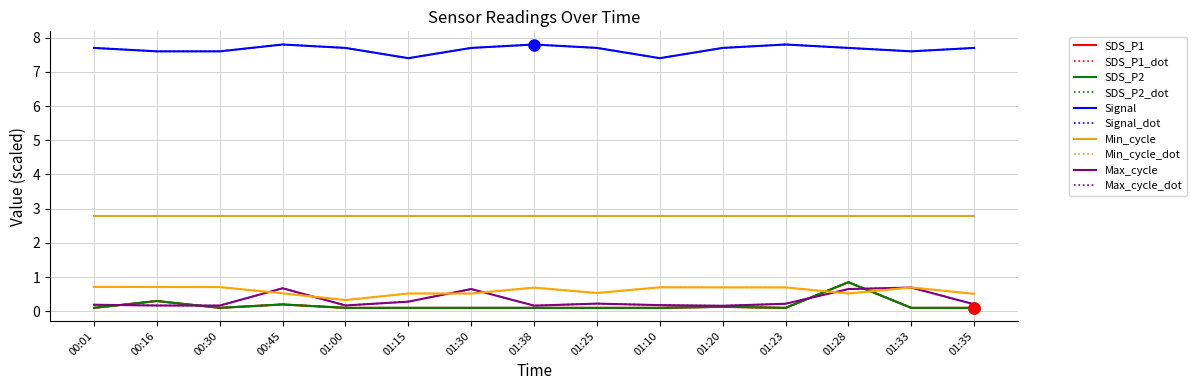

Reading right to left, list all the values displayed in this chart.

SDS_P1: 01:35=0.1	01:33=0.1	01:28=0.8	01:23=0.1	01:20=0.1	01:10=0.1	01:25=0.1	01:38=0.1	01:30=0.1	01:15=0.1	01:00=0.1	00:45=0.2	00:30=0.1	00:16=0.3	00:01=0.1
SDS_P2: 01:35=0.1	01:33=0.1	01:28=0.8	01:23=0.1	01:20=0.1	01:10=0.1	01:25=0.1	01:38=0.1	01:30=0.1	01:15=0.1	01:00=0.1	00:45=0.2	00:30=0.1	00:16=0.3	00:01=0.1
Signal: 01:35=7.7	01:33=7.6	01:28=7.7	01:23=7.8	01:20=7.7	01:10=7.4	01:25=7.7	01:38=7.8	01:30=7.7	01:15=7.4	01:00=7.7	00:45=7.8	00:30=7.6	00:16=7.6	00:01=7.7
Max_cycle_norm: 01:35=0.2	01:33=0.7	01:28=0.7	01:23=0.2	01:20=0.2	01:10=0.2	01:25=0.2	01:38=0.2	01:30=0.7	01:15=0.3	01:00=0.2	00:45=0.7	00:30=0.2	00:16=0.2	00:01=0.2
Samples_norm: 01:35=0.5	01:33=0.7	01:28=0.5	01:23=0.7	01:20=0.7	01:10=0.7	01:25=0.5	01:38=0.7	01:30=0.5	01:15=0.5	01:00=0.3	00:45=0.5	00:30=0.7	00:16=0.7	00:01=0.7